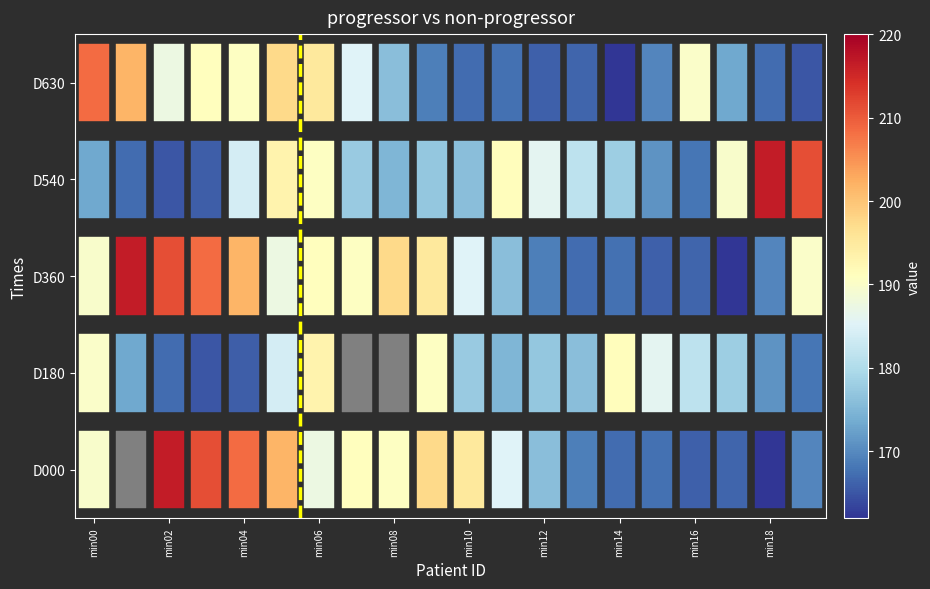

What is the change in value from min00 to min02?

+1